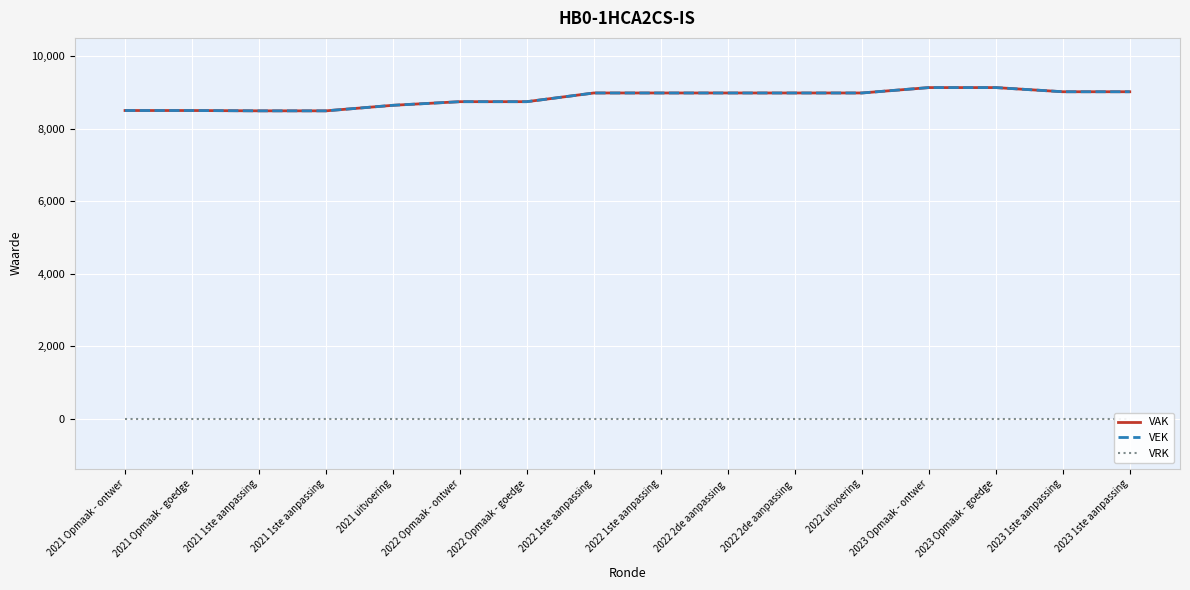

What is the label of the 14th point from the right?

2021 1ste aanpassing